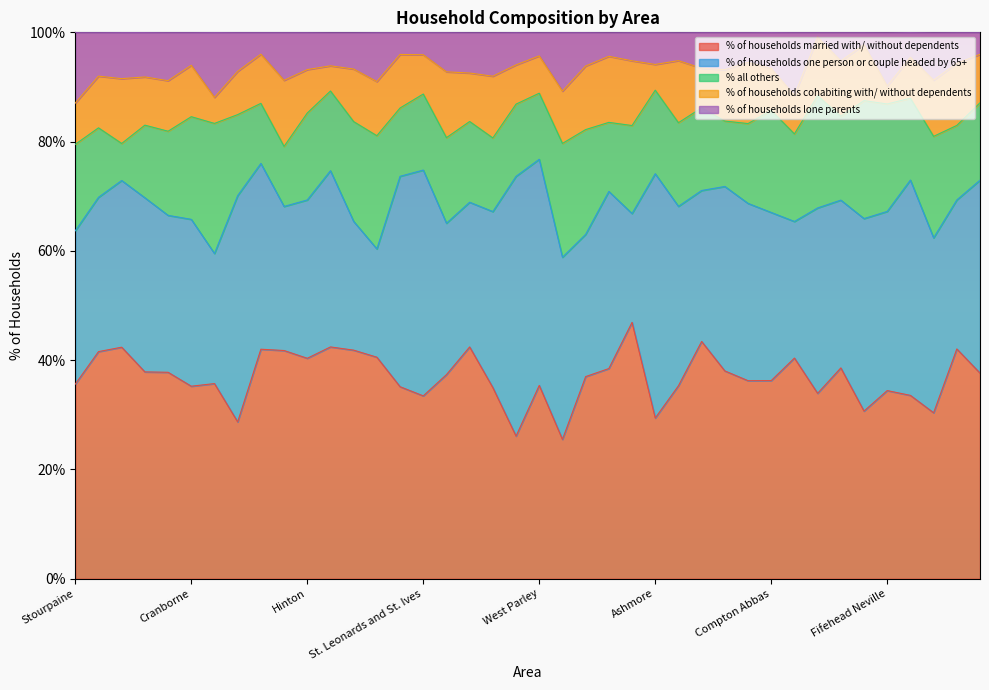

At which label does % of households one person or couple headed by 65+ first exceed 32?

Ferndown Town